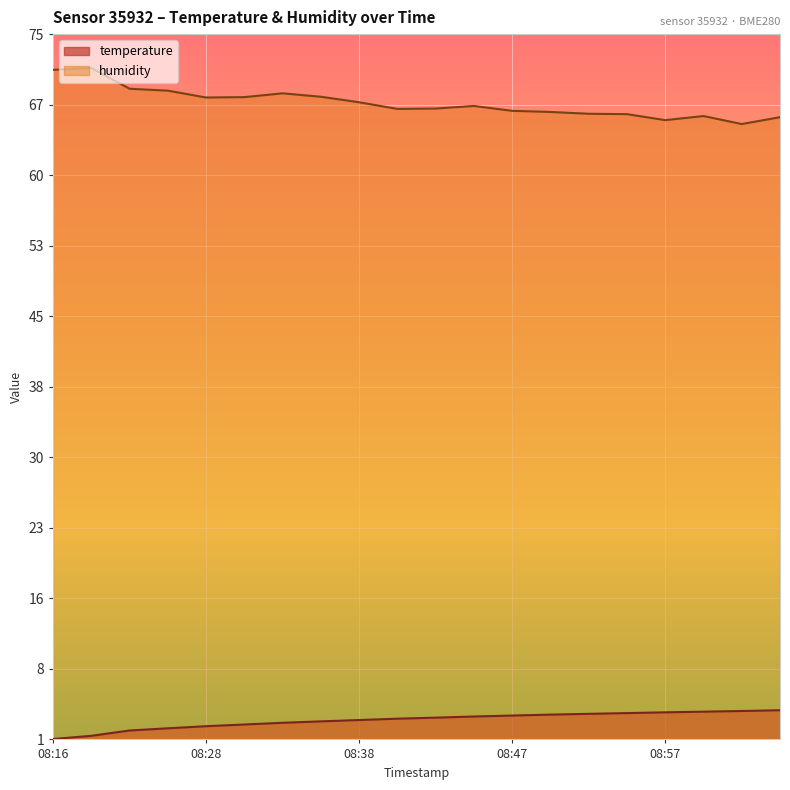

How many categories are shown in the chart?

20